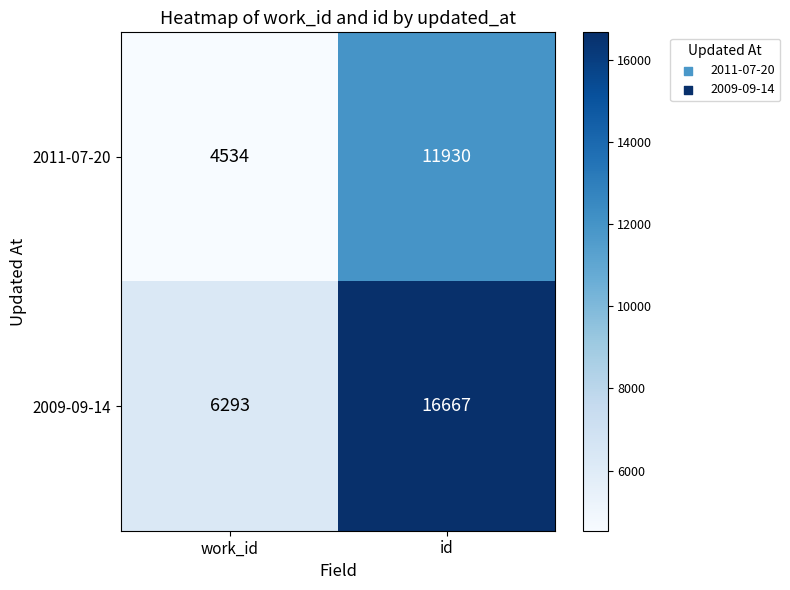

What is the difference between the maximum and minimum values in the 2009-09-14 series?

10374